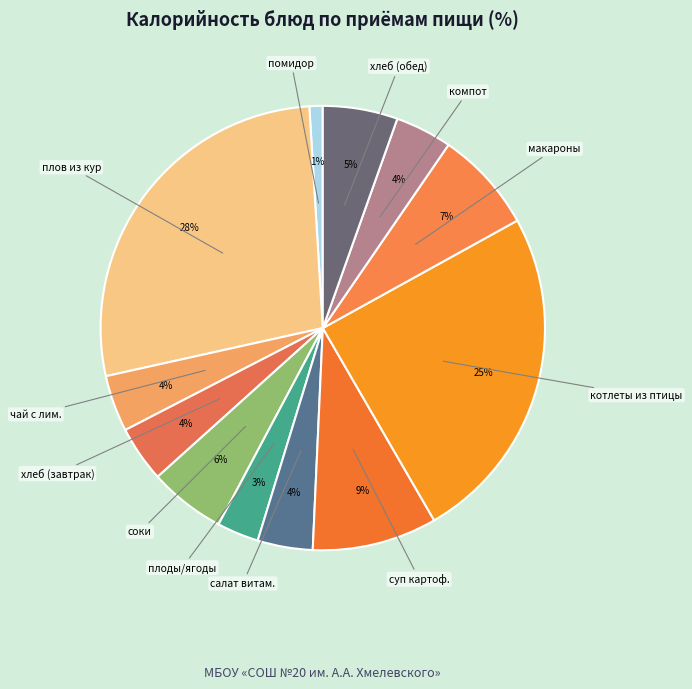

Count the number of slices in the pie.

12